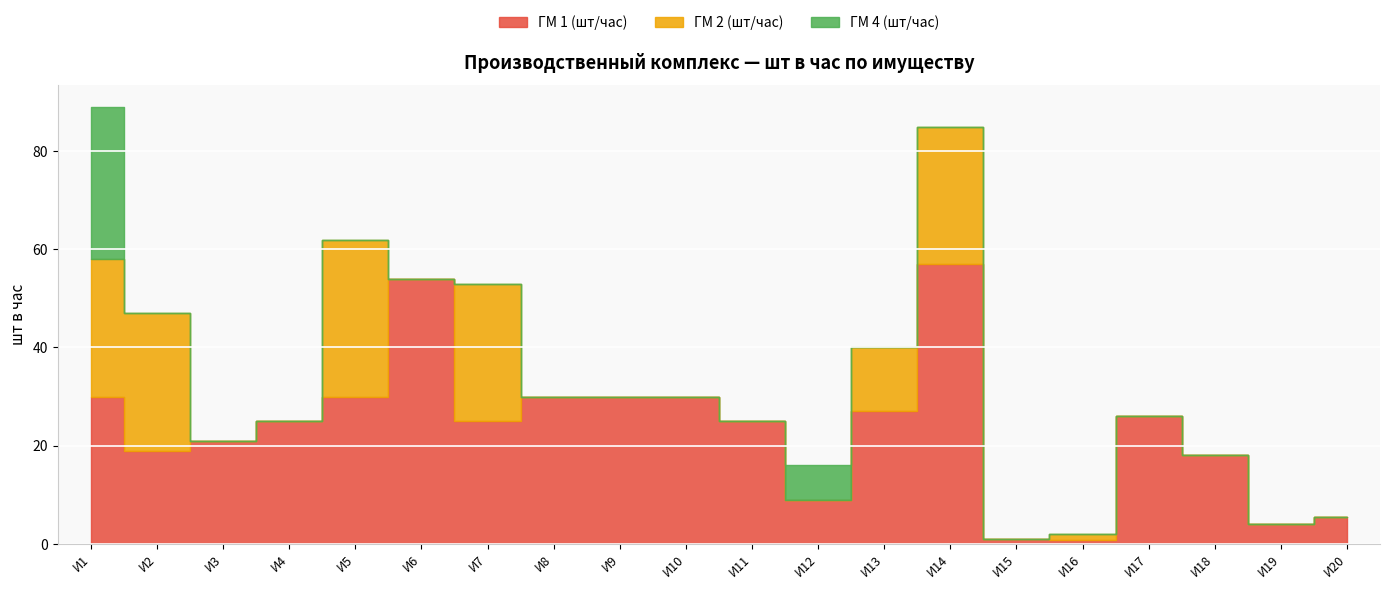

How many positive values does the ГМ 4 (шт/час) series have?

2